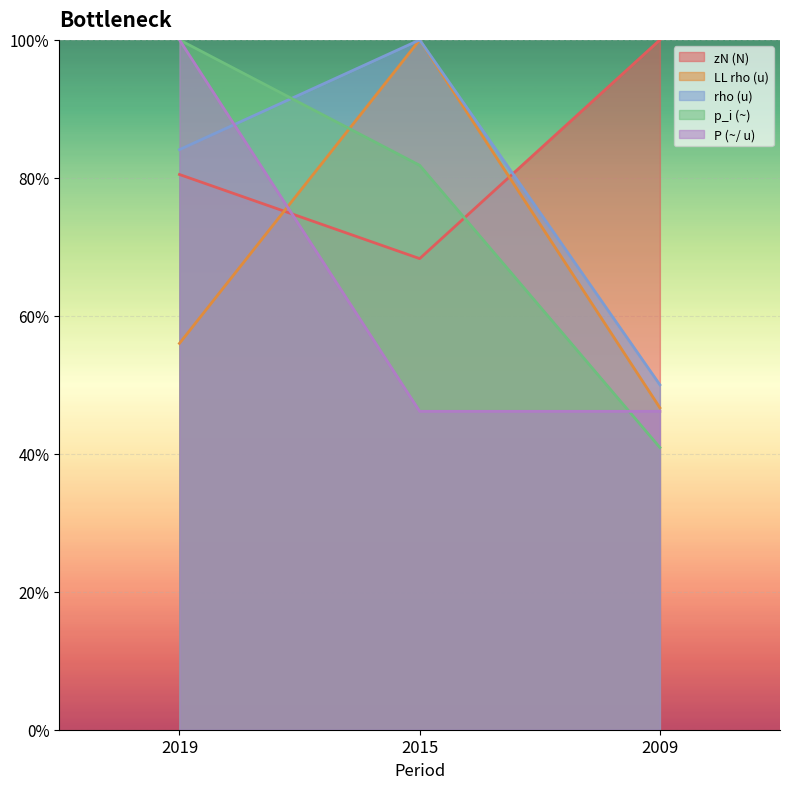

True or false: rho (u) has a value of 1.0 at 2015.

True